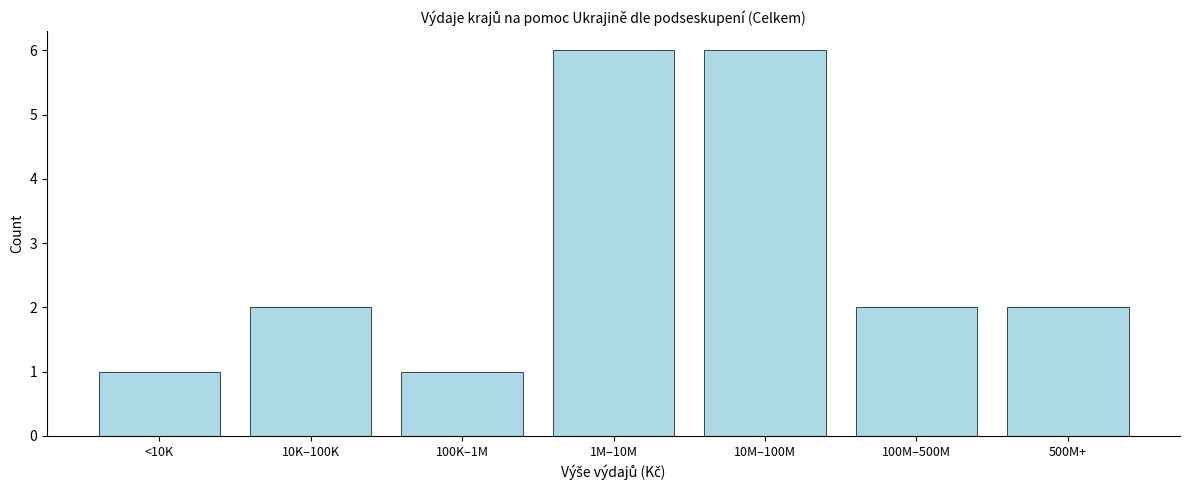

Reading left to right, transcribe all the data shown in this chart.

<10K=1	10K–100K=2	100K–1M=1	1M–10M=6	10M–100M=6	100M–500M=2	500M+=2